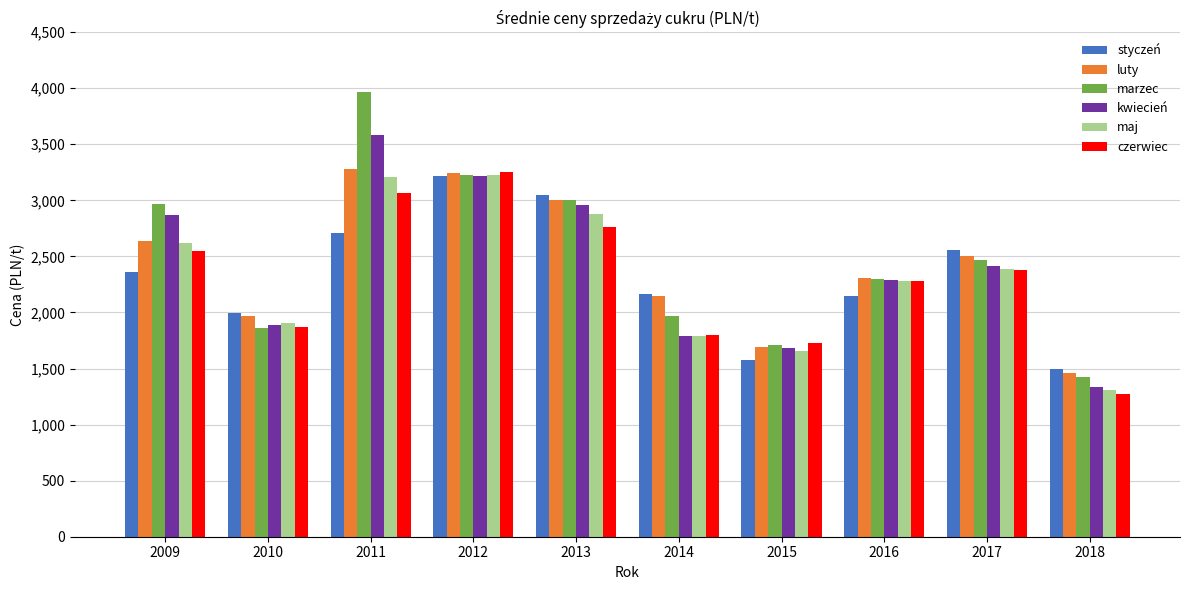

What are all the series names shown in the legend?

styczeń, luty, marzec, kwiecień, maj, czerwiec